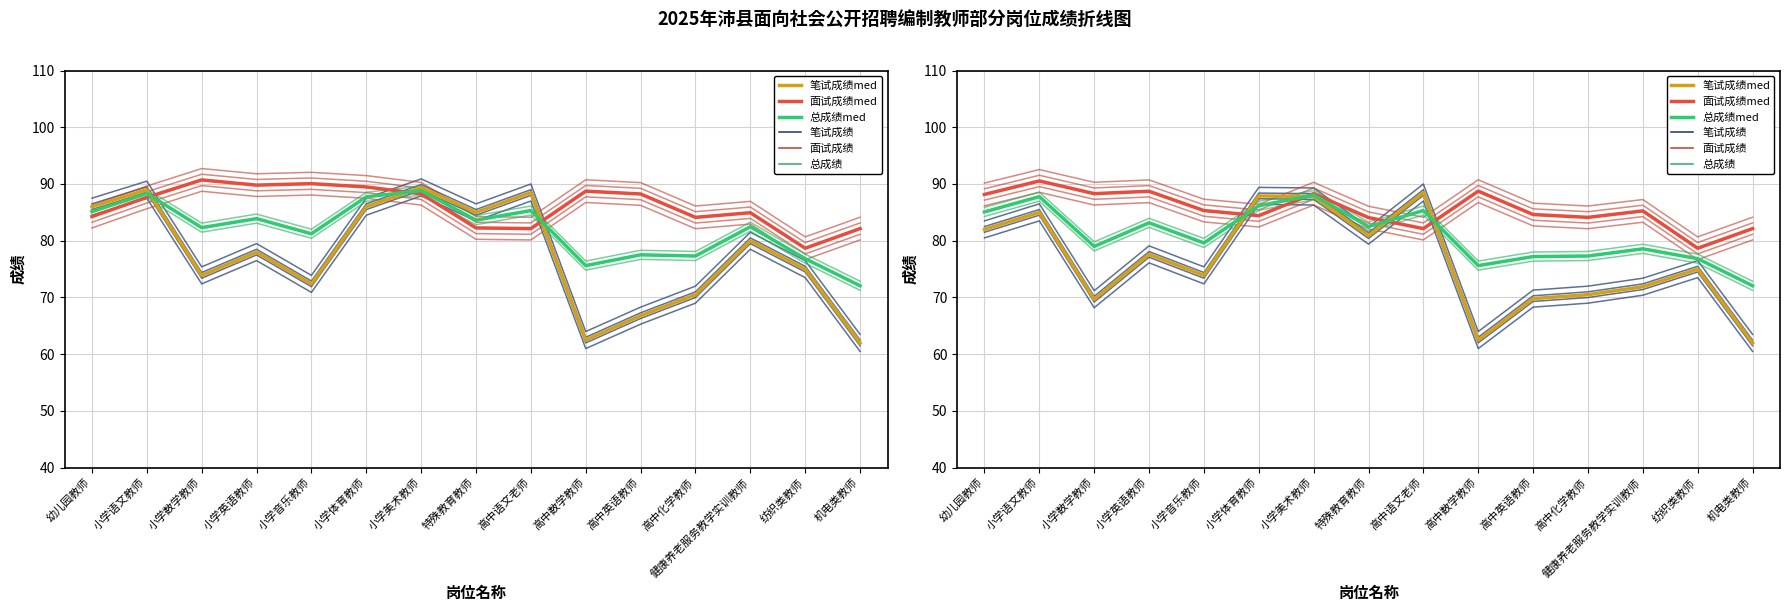

Is the value of 面试成绩med at 健康养老服务教学实训教师 greater than the value of 总成绩med at 纺织类教师?

Yes